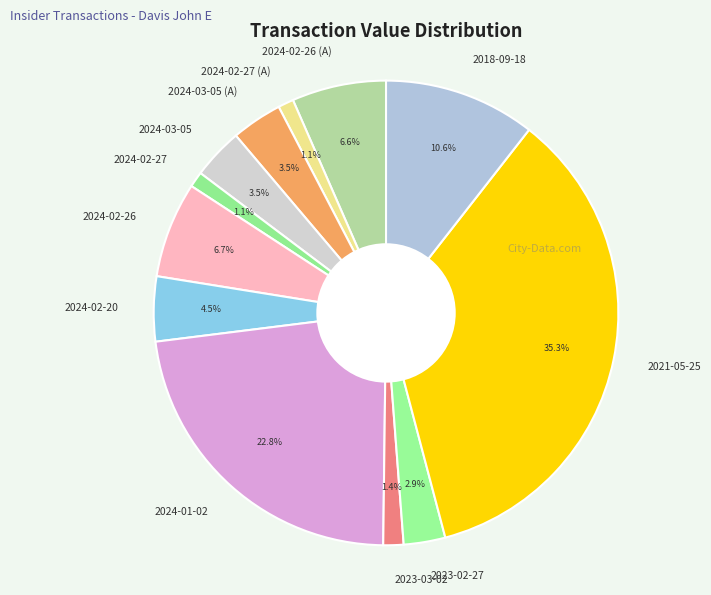

How many slices are in this pie chart?

12